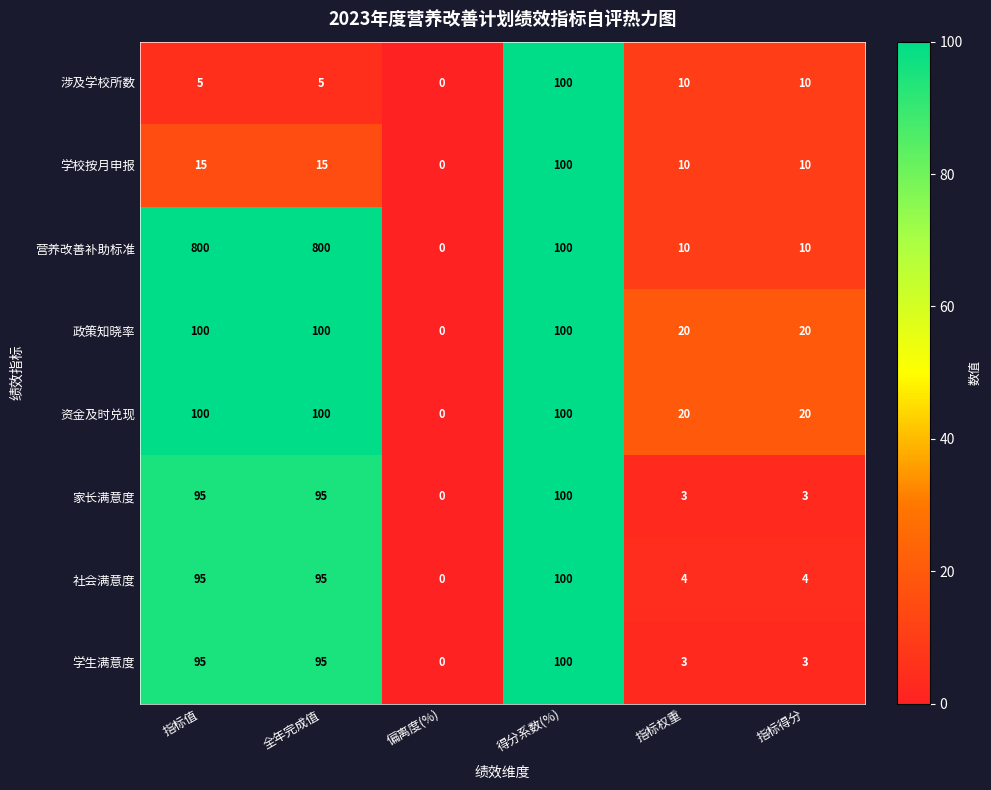

What is the average value of the 资金及时兑现 series?

57